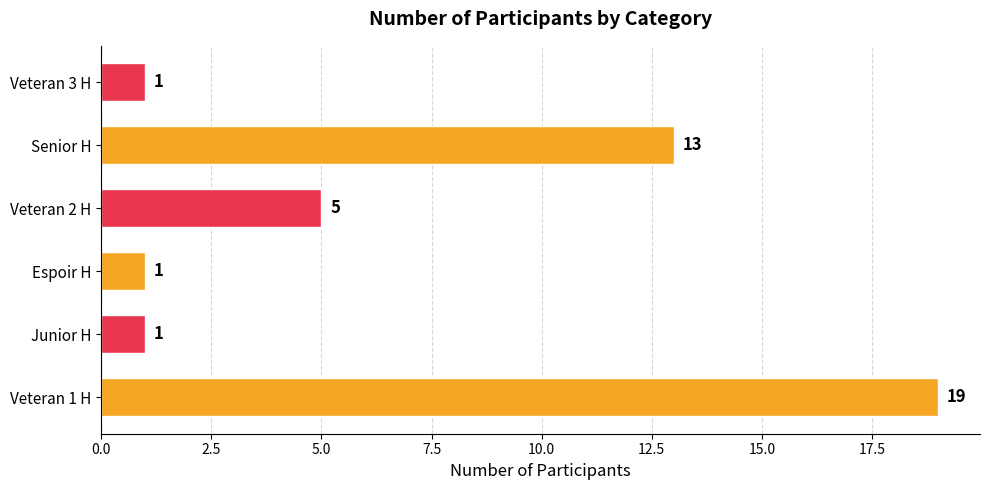

What is the sum of all values?

40